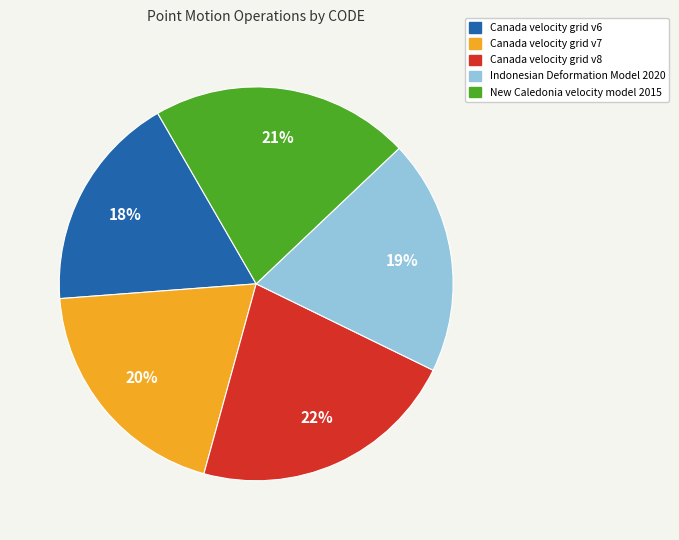

What is the largest slice in the pie chart?

Canada velocity grid v8